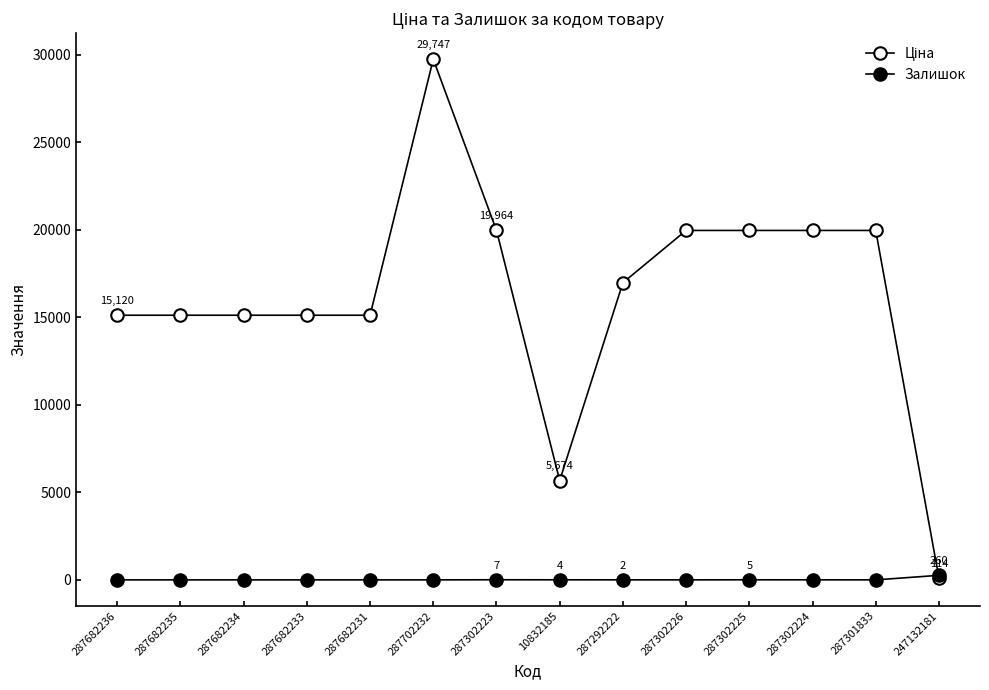

What is the difference between the maximum and minimum values in the Залишок series?

260.0